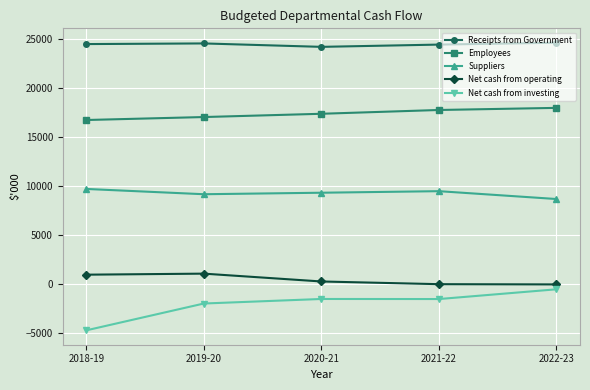

Which series has the largest total across all categories?

Receipts from Government